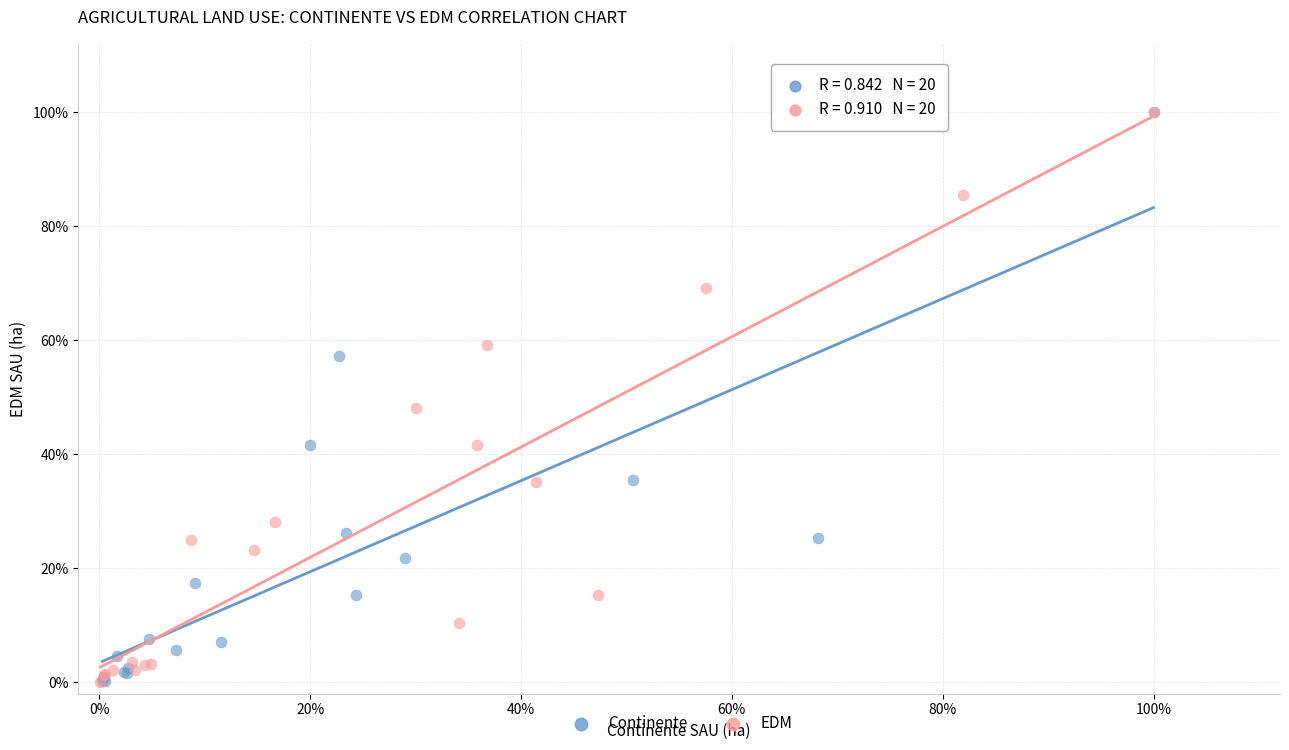

What are all the series names shown in the legend?

Continente, EDM